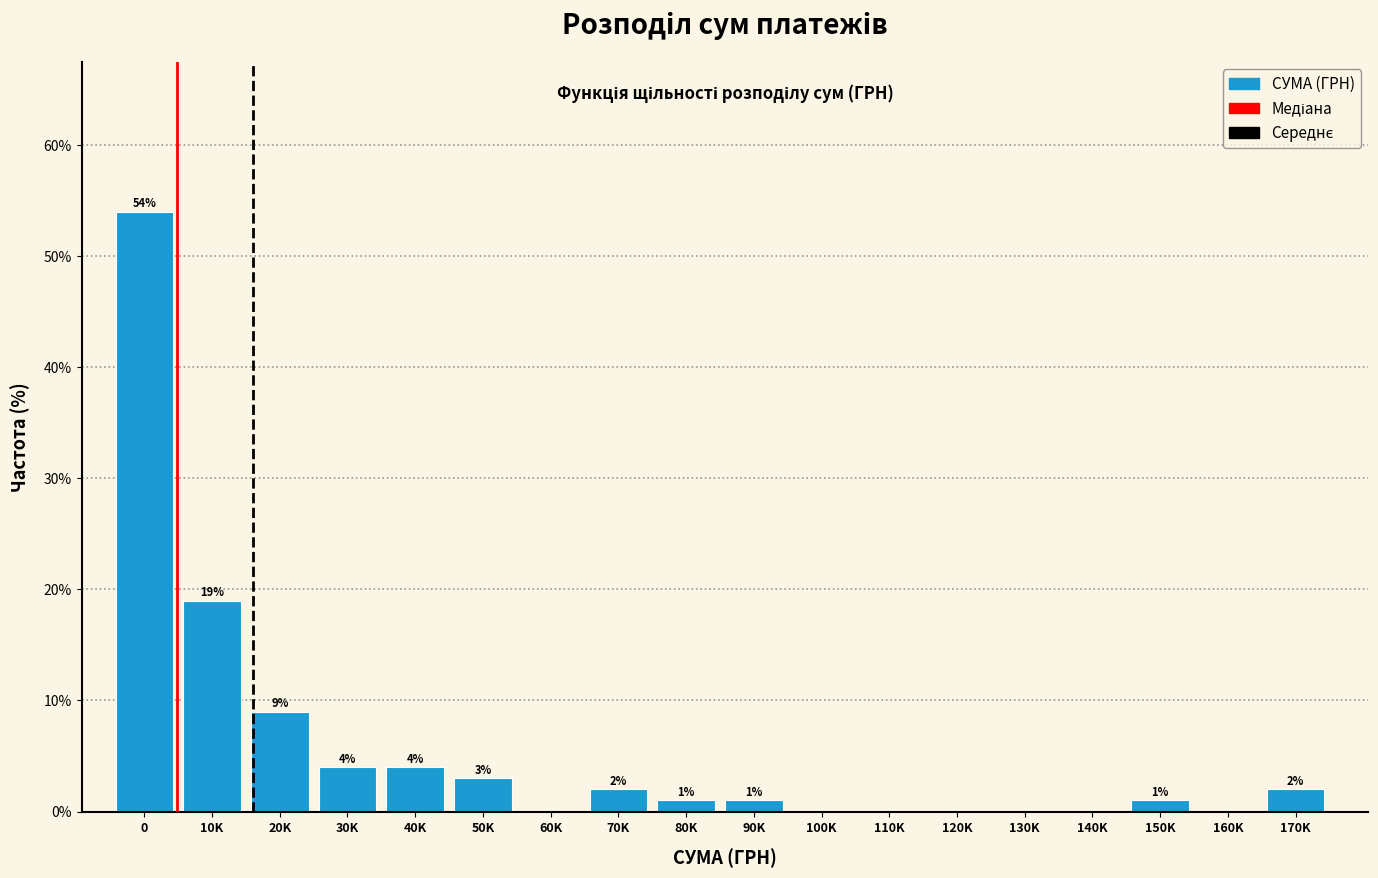

Reading right to left, list all the values displayed in this chart.

170K=2	160K=0	150K=1	140K=0	130K=0	120K=0	110K=0	100K=0	90K=1	80K=1	70K=2	60K=0	50K=3	40K=4	30K=4	20K=9	10K=19	0=54